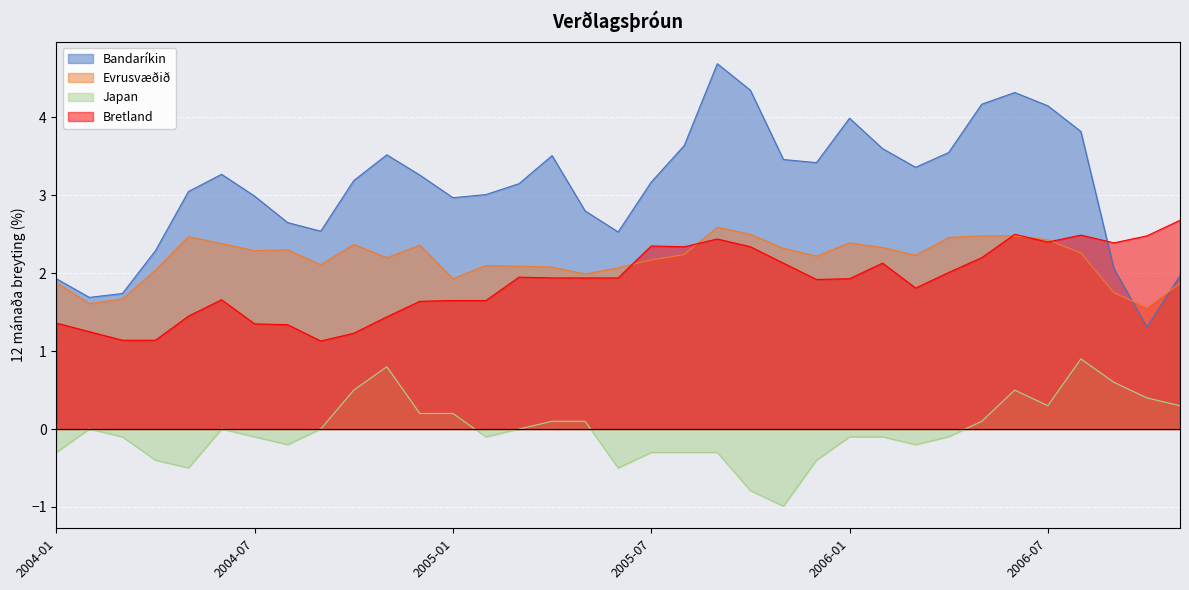

True or false: Bandaríkin and Japan cross at least once.

False